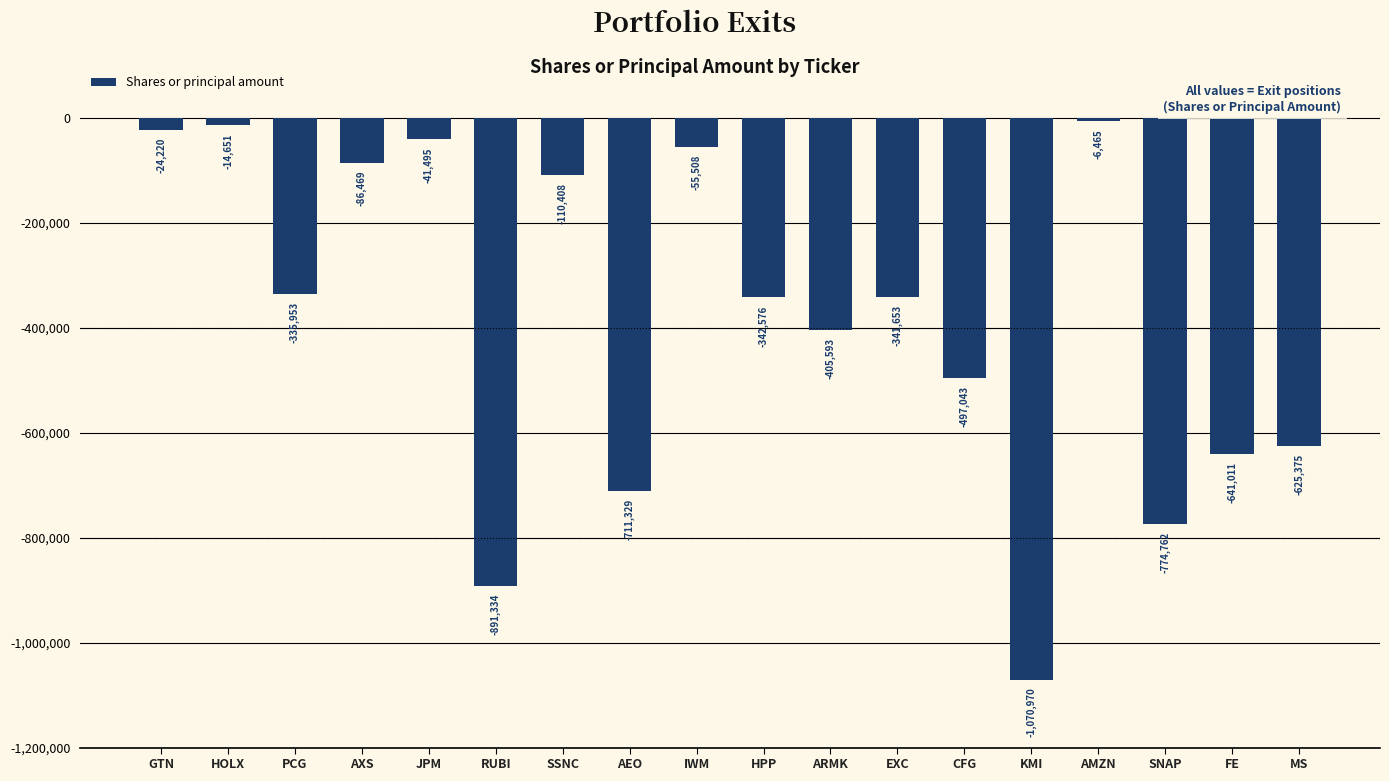

Which has a higher value, KMI or MS?

MS